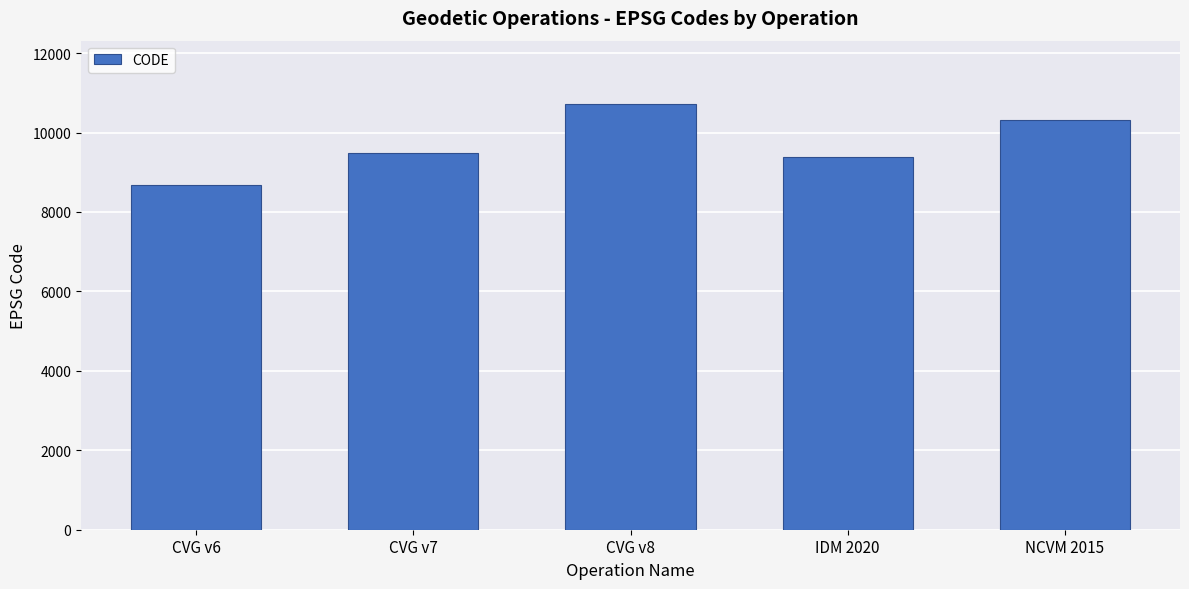

What position from the left is CVG v8?

3